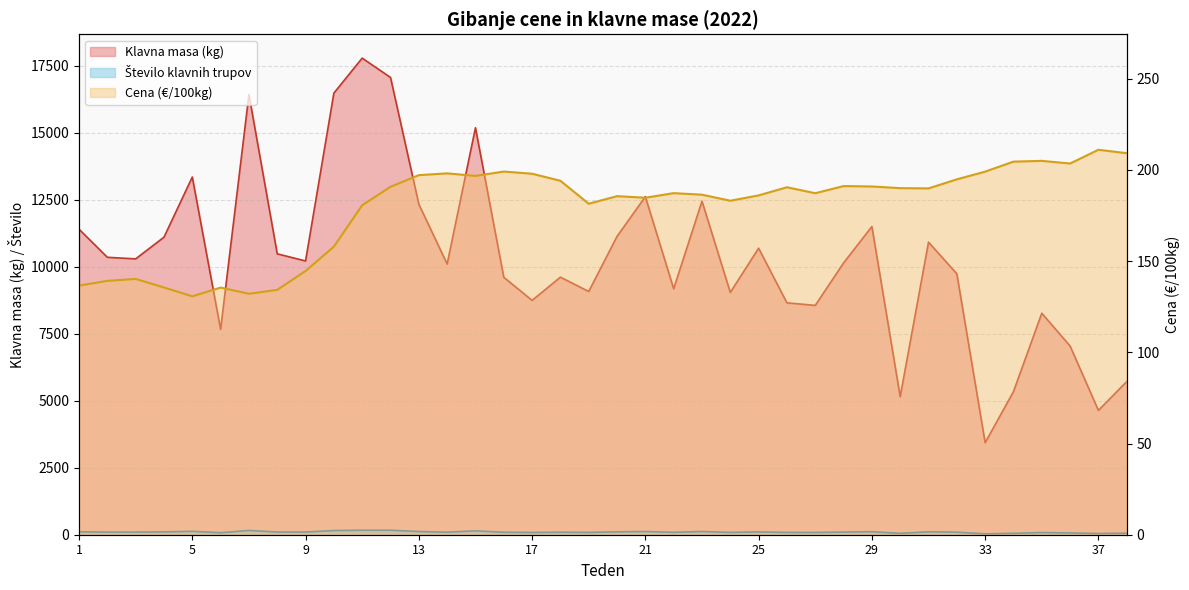

True or false: Število klavnih trupov and Klavna masa (kg) cross at least once.

False